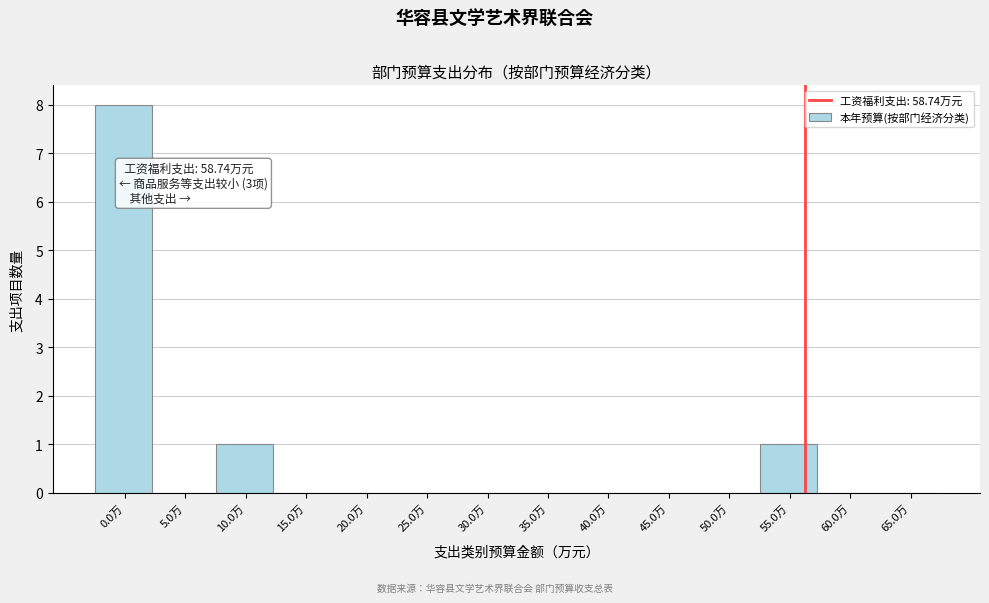

Reading left to right, extract all data points from this chart.

0.0万=8	5.0万=0	10.0万=1	15.0万=0	20.0万=0	25.0万=0	30.0万=0	35.0万=0	40.0万=0	45.0万=0	50.0万=0	55.0万=1	60.0万=0	65.0万=0